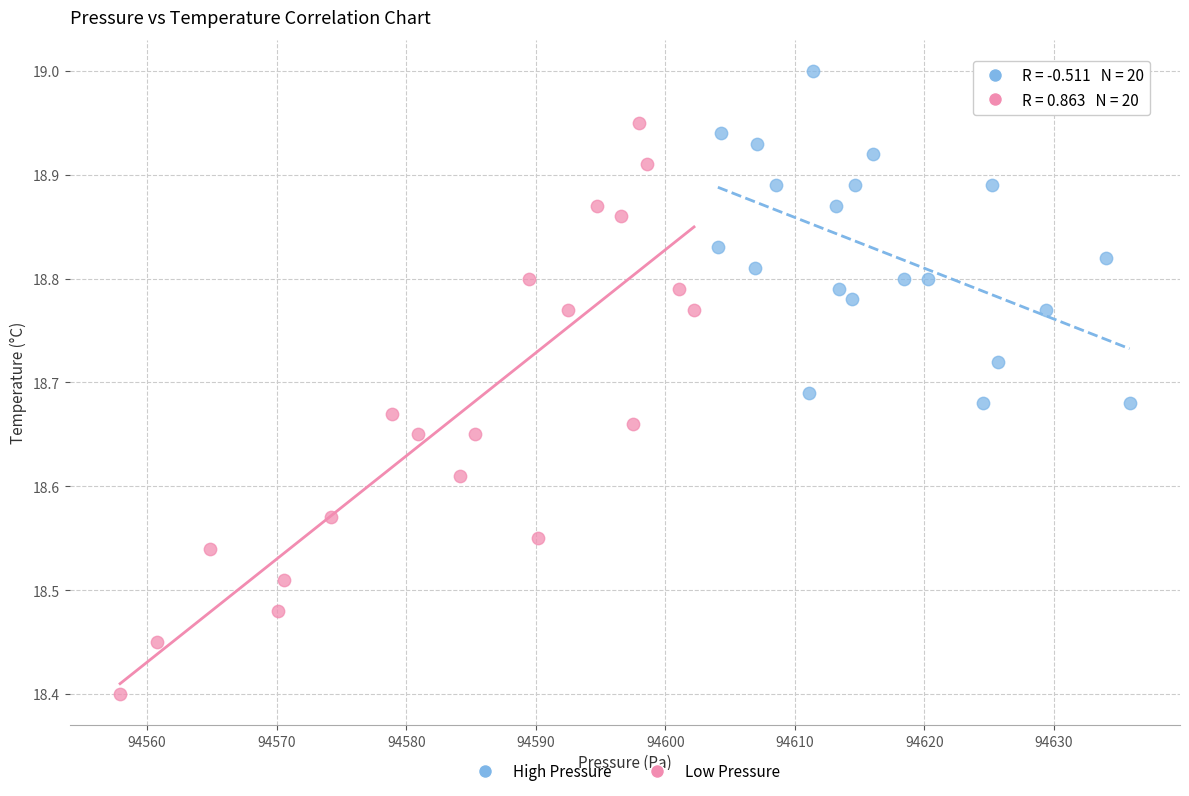

Which series contains the highest Y value?

High Pressure